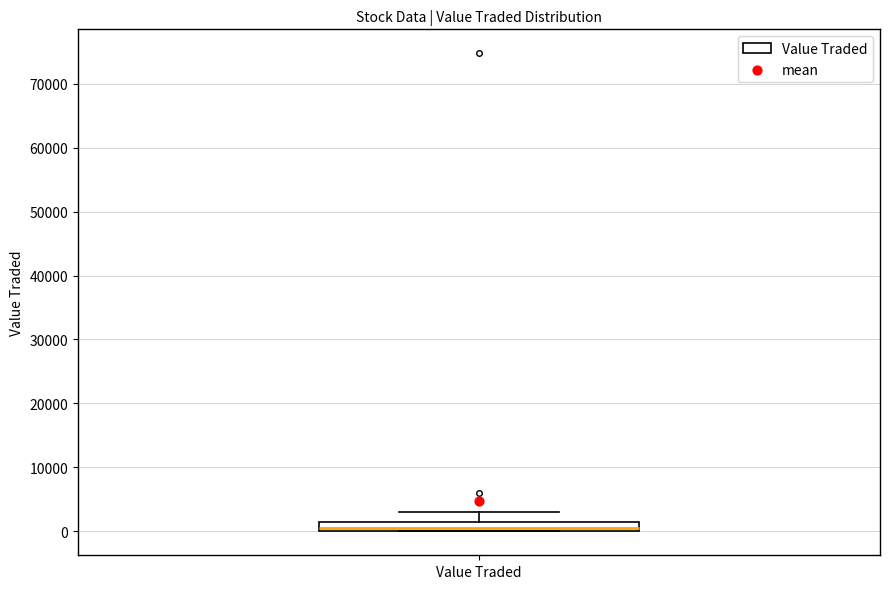

Where is the upper edge of the box for Value Traded on the y-axis? The values are not printed on the chart, so give them approximately, as read against the axis.

2000